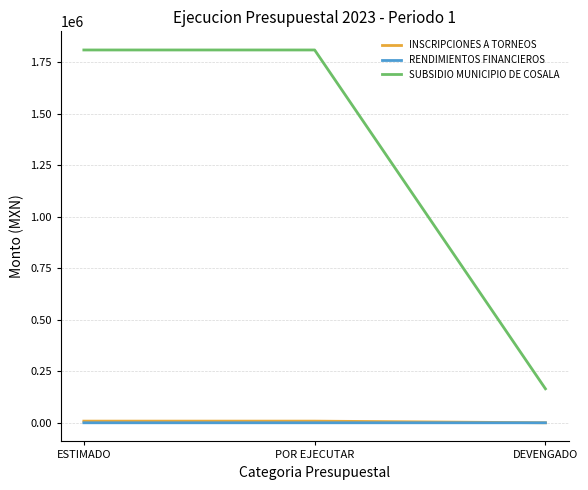

What is the total value across all series at DEVENGADO?

165015.4